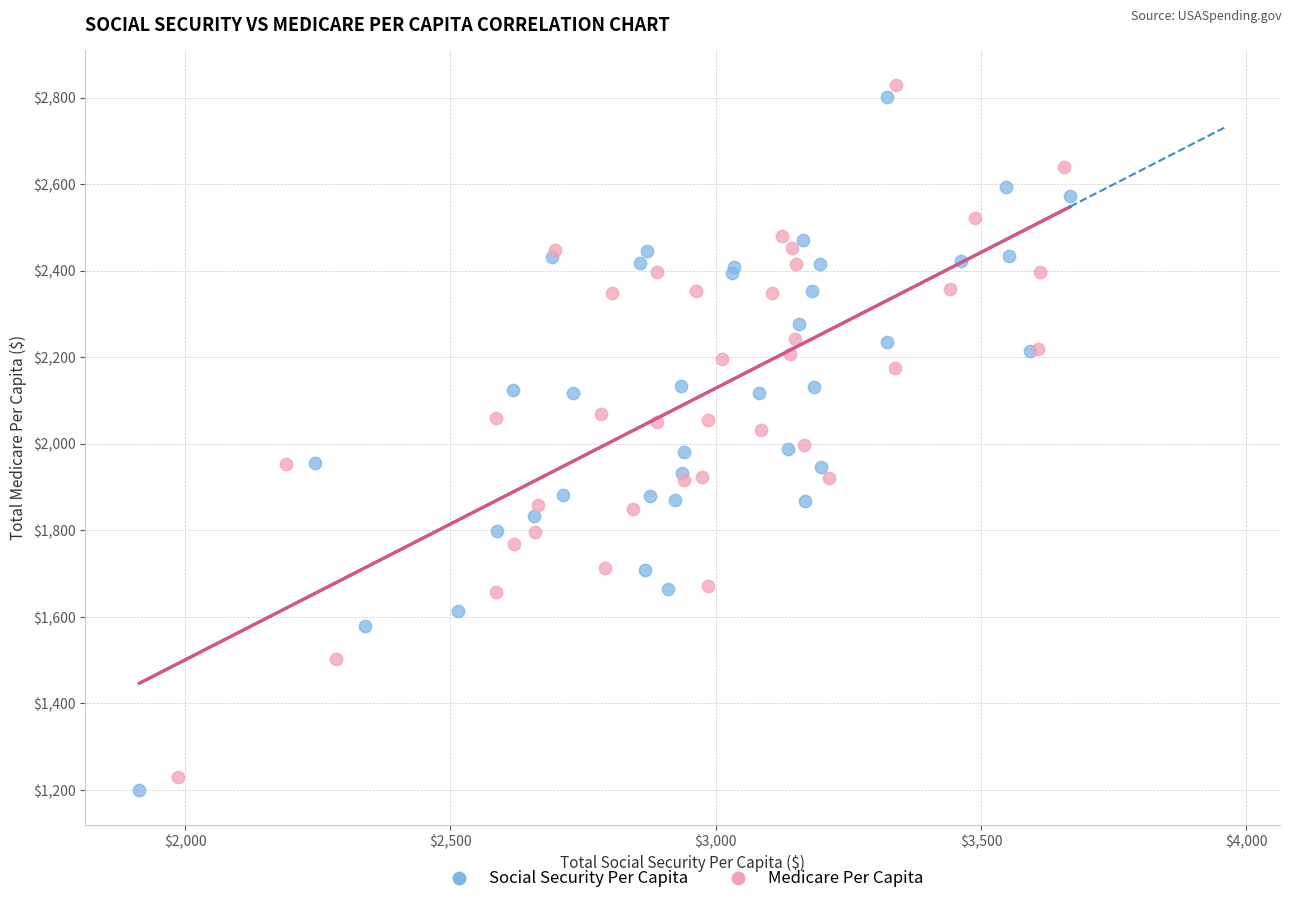

Which series has the largest Y range (max minus min)?

Social Security Per Capita